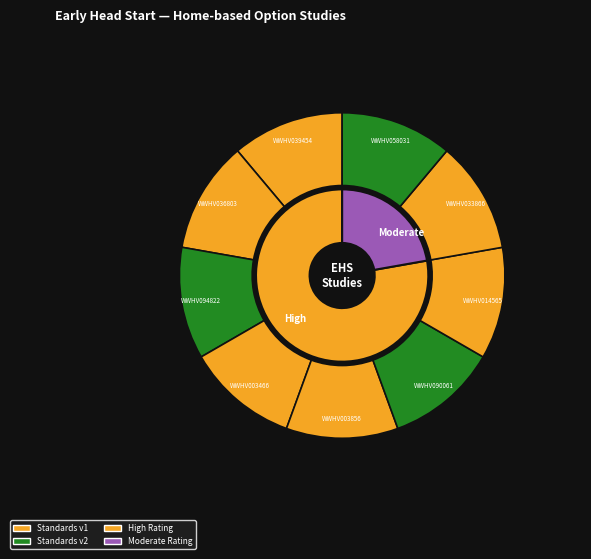

To the nearest percent, what is the average slice percentage?

11%